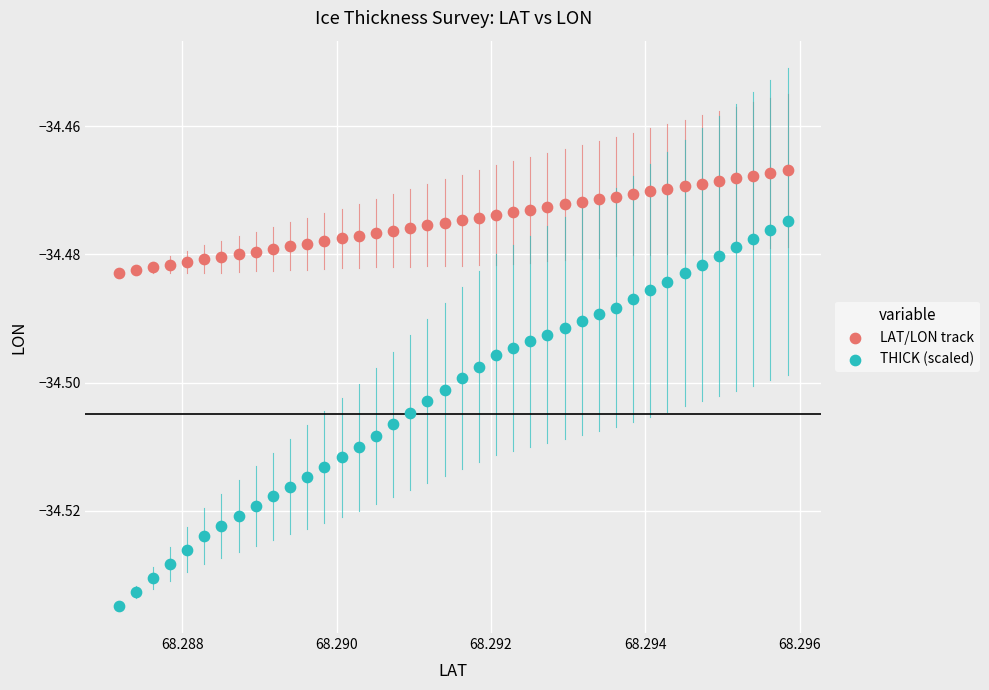

What are all the series names shown in the legend?

LAT/LON track, THICK (scaled)